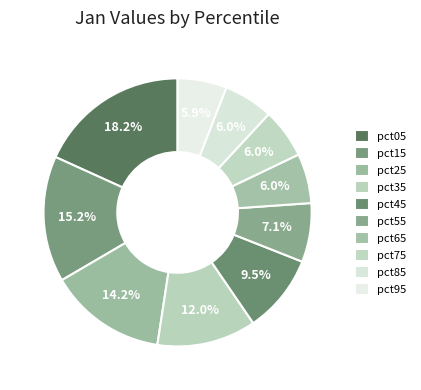

How many segments does this pie chart have?

10